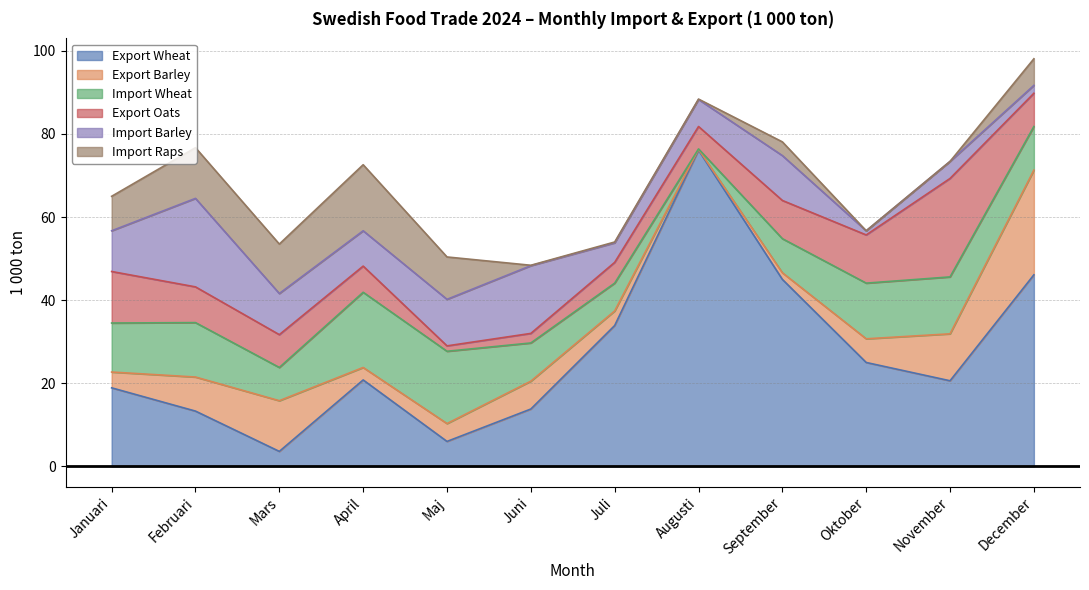

At how many categories does at least one series exceed 34?

3